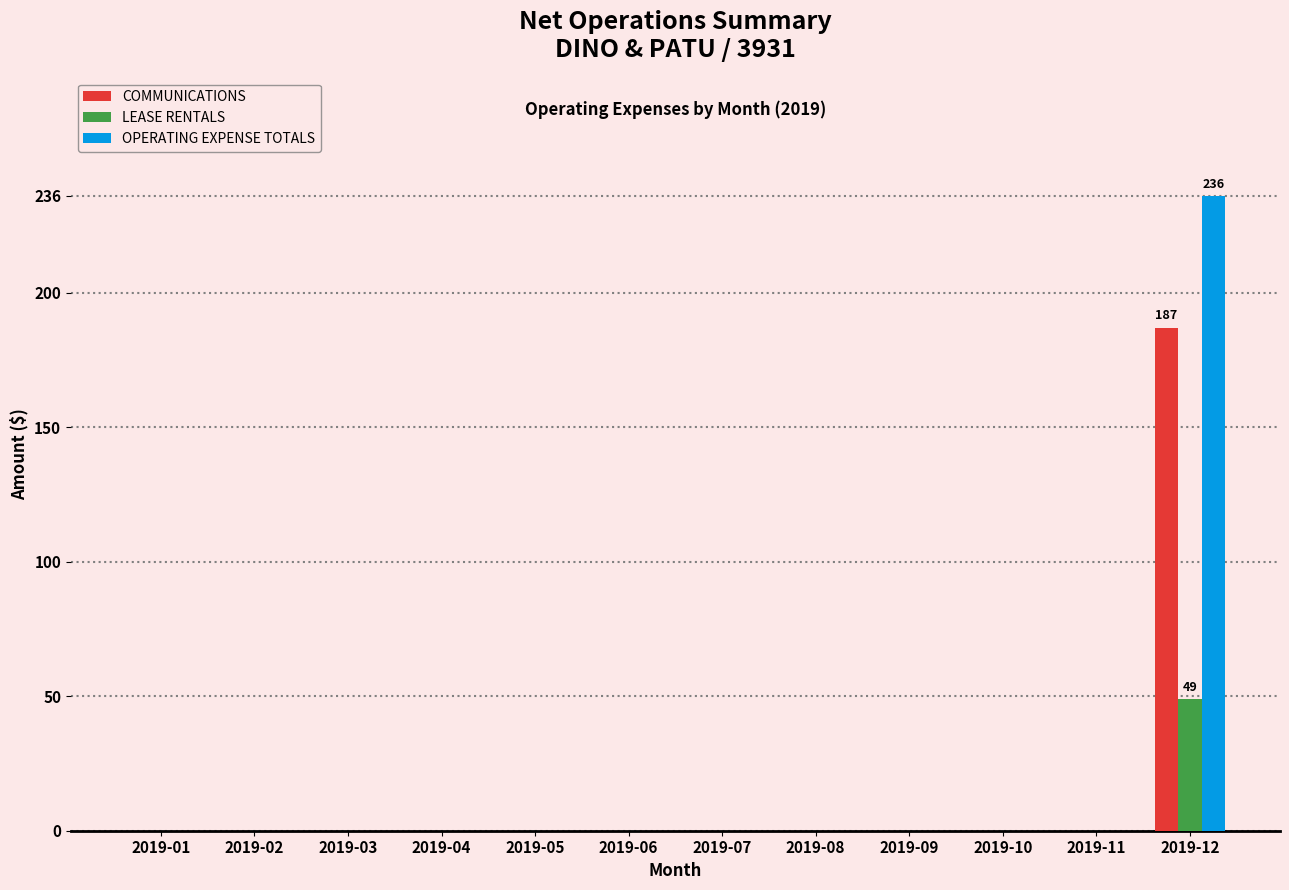

What is the sum of all COMMUNICATIONS values?

187